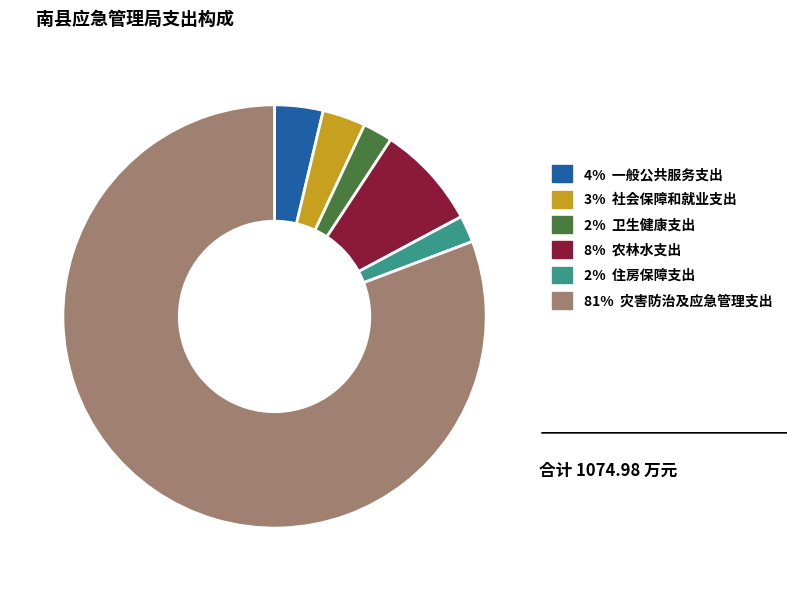

Is there any slice that represents more than half of the pie?

Yes